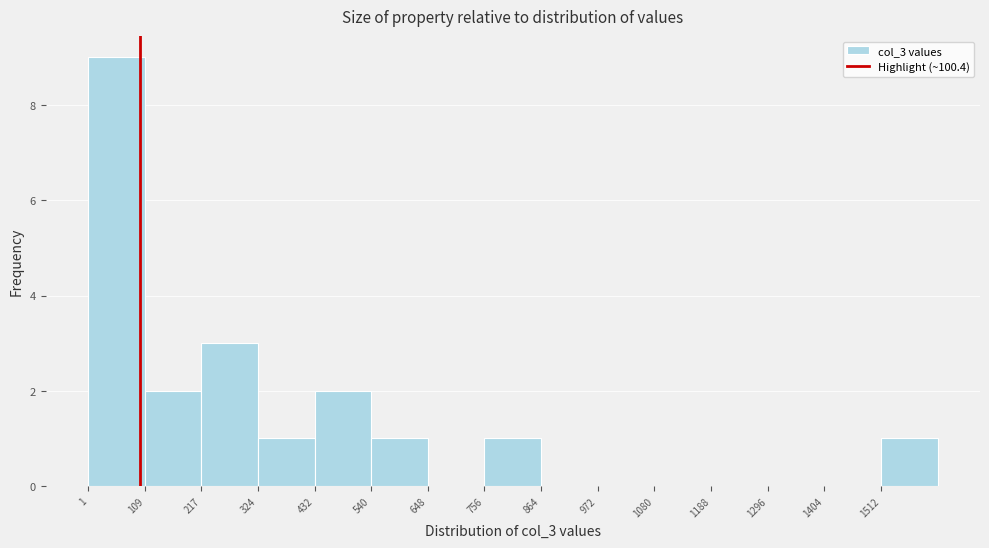

Reading left to right, list every bar in this chart as the range it spans on the x-axis followed by its height. Neither the bar edges nor the heights are printed on the chart, so give them approximately, as read against the axes.

0 to 100: 9
100 to 220: 2
220 to 320: 3
320 to 440: 1
440 to 540: 2
540 to 640: 1
640 to 760: 0
760 to 860: 1
860 to 980: 0
980 to 1080: 0
1080 to 1180: 0
1180 to 1300: 0
1300 to 1400: 0
1400 to 1520: 0
1520 to 1620: 1